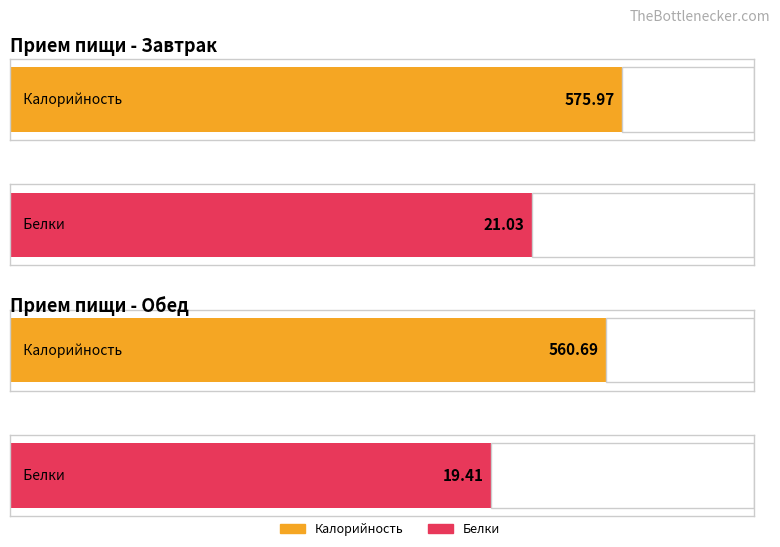

Rank the series by their average value, from highest to lowest.

Калорийность, Белки